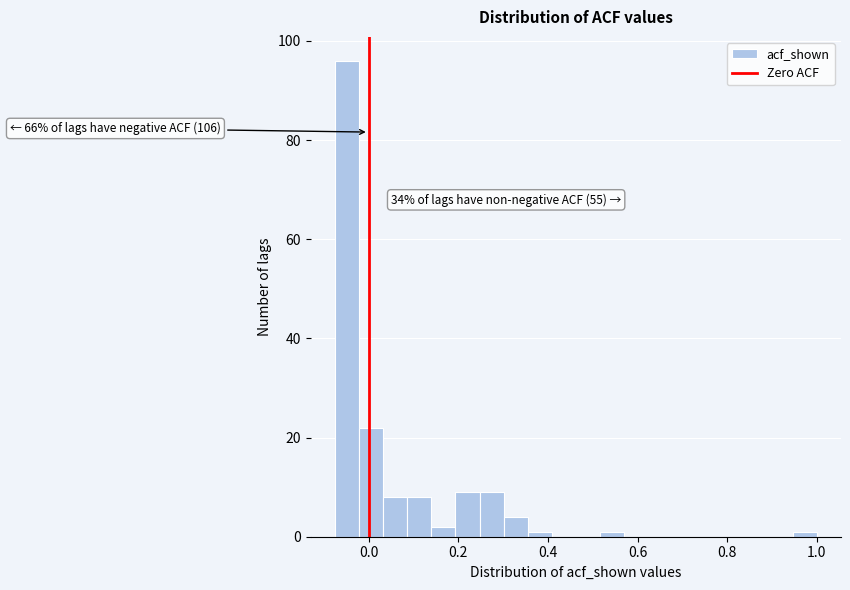

Read against the x-axis, roughly where is the centre of the tallest bar?

-0.04